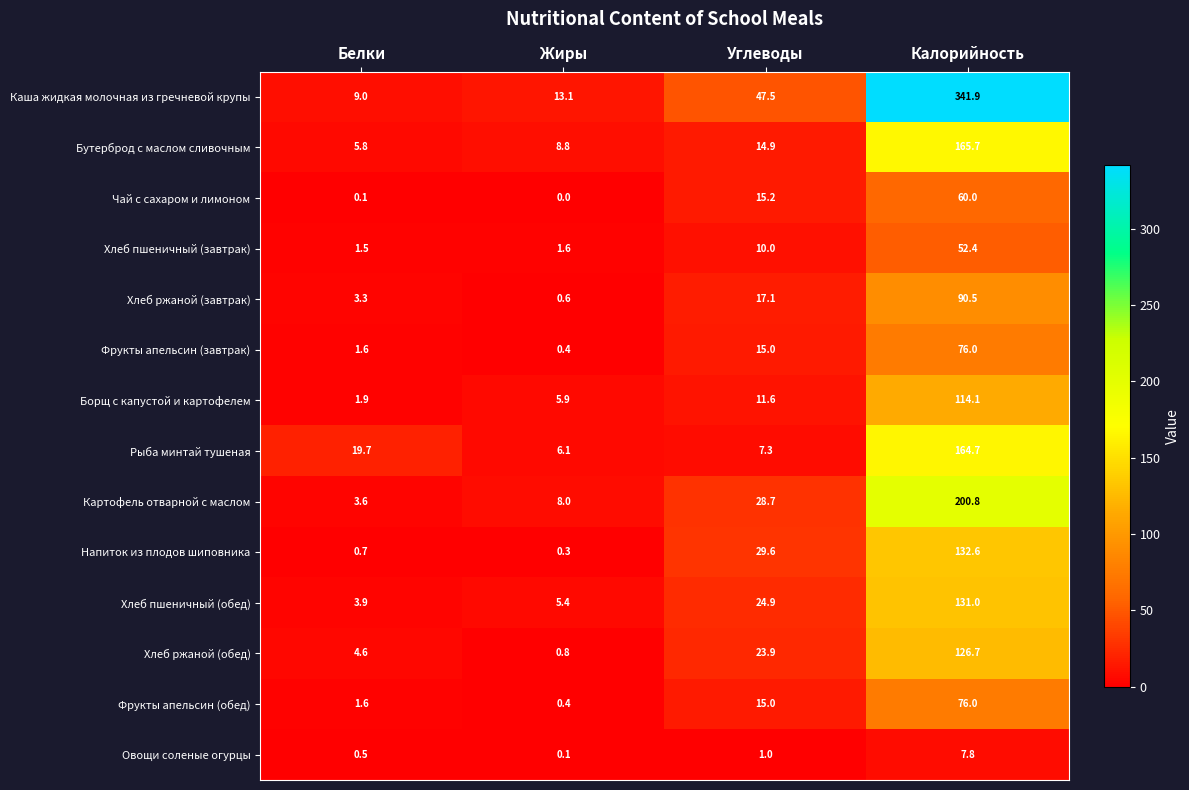

What is the difference between the maximum and minimum values in the Чай с сахаром и лимоном series?

60.0